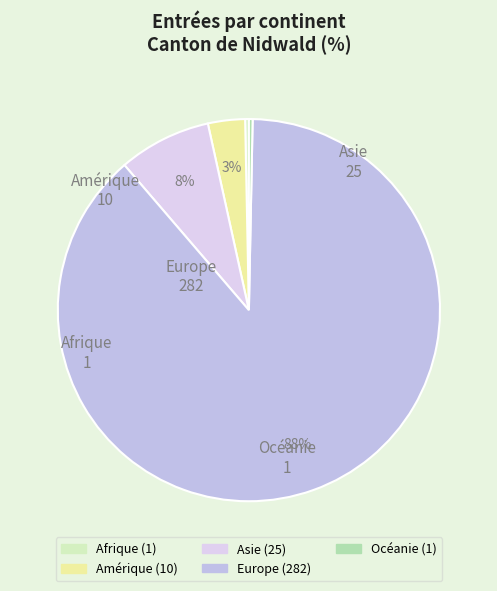

Combined, do Amérique and Afrique account for over 50%?

No